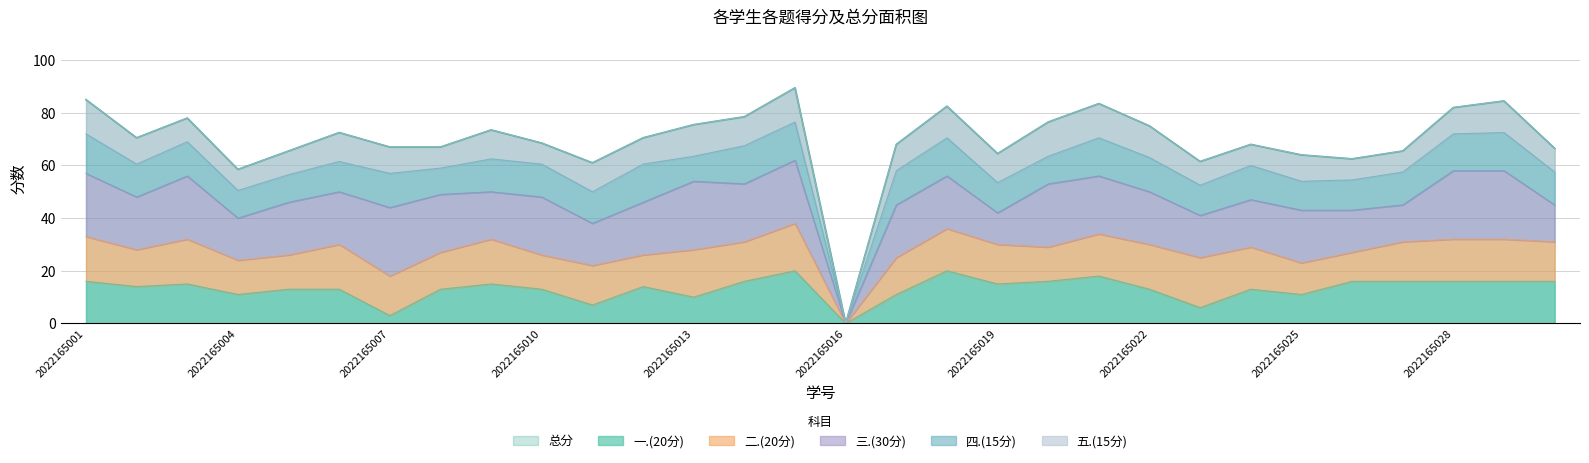

What are all the series names shown in the legend?

总分, 一.(20分), 二.(20分), 三.(30分), 四.(15分), 五.(15分)